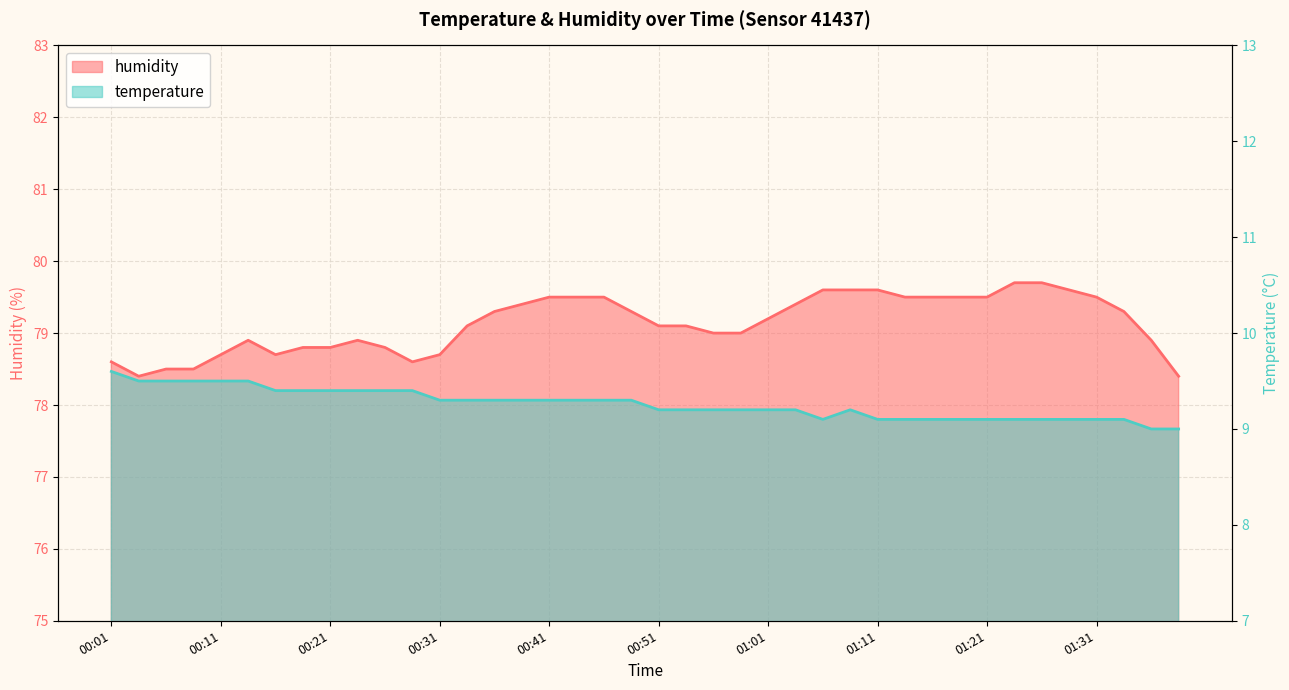

List the series in order of their peak value, lowest first.

temperature, humidity